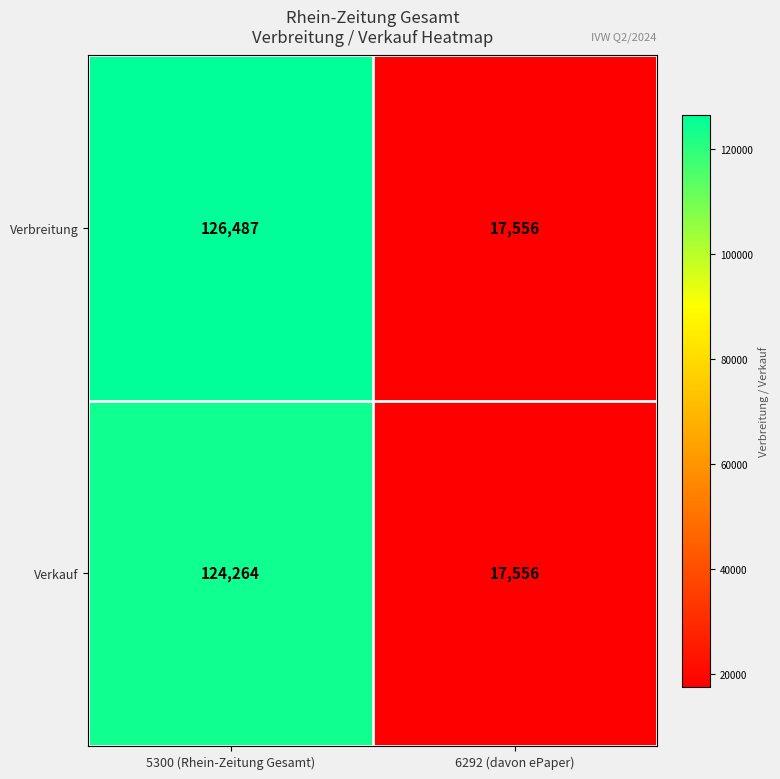

At which label is Verbreitung closest to 72021?

6292 (davon ePaper)